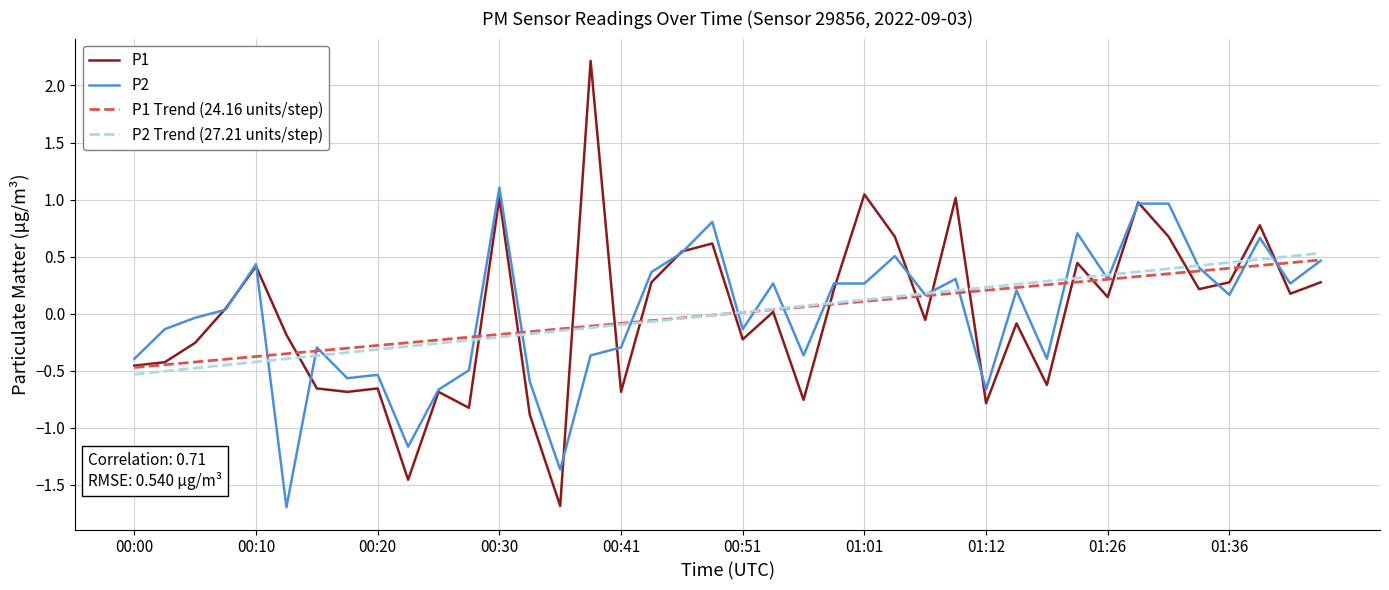

What is the maximum value for P2?

1.1